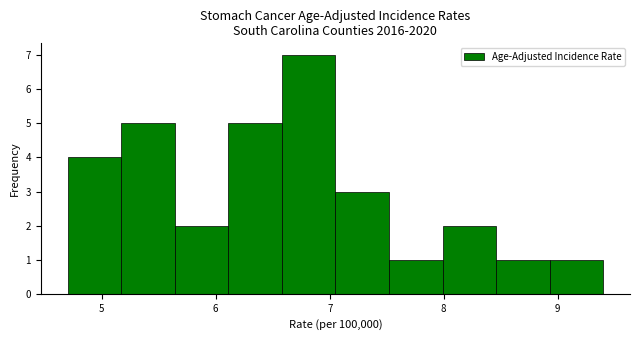

Over which range of the x-axis is the bar tallest?

6.58 to 7.05